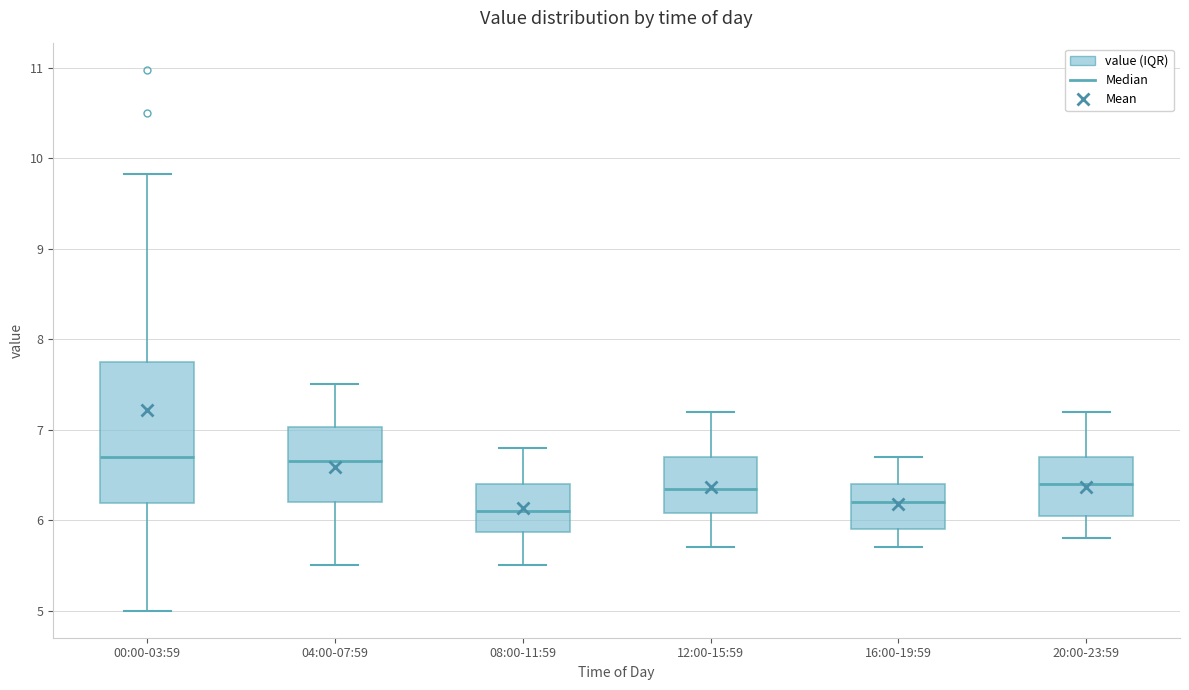

Where is the upper edge of the box for 12:00-15:59 on the y-axis? The values are not printed on the chart, so give them approximately, as read against the axis.

6.7